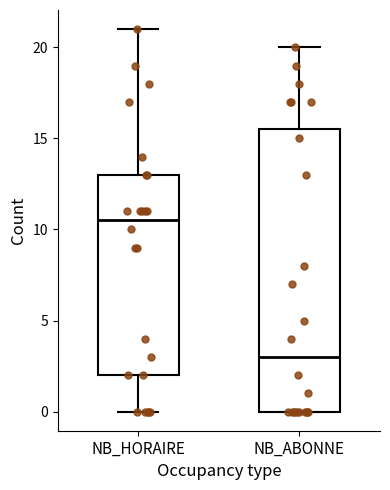

Reading left to right, transcribe this box plot: for each box, give where its median line is, the range the box spans, and where its two whiskers end, as read against the y-axis. The values are not printed on the chart, so give them approximately, as read against the axis.

NB_HORAIRE: median 10.5, box 2.0 to 13.0, whiskers 0.0 to 21.0
NB_ABONNE: median 3.0, box 0.0 to 15.5, whiskers 0.0 to 20.0